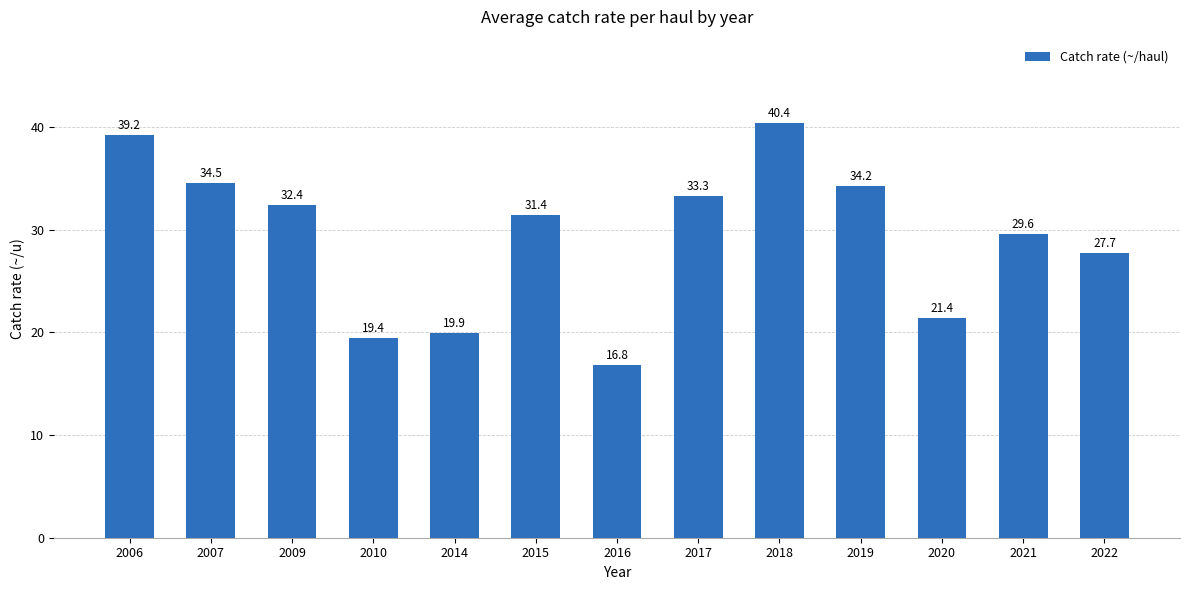

Reading right to left, list all the values displayed in this chart.

2022=27.7	2021=29.6	2020=21.4	2019=34.2	2018=40.4	2017=33.3	2016=16.8	2015=31.4	2014=19.9	2010=19.4	2009=32.4	2007=34.5	2006=39.2